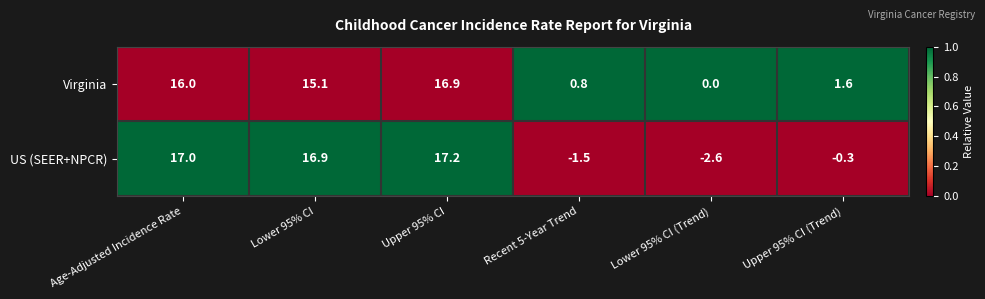

Which series has the widest spread of values?

US (SEER+NPCR)